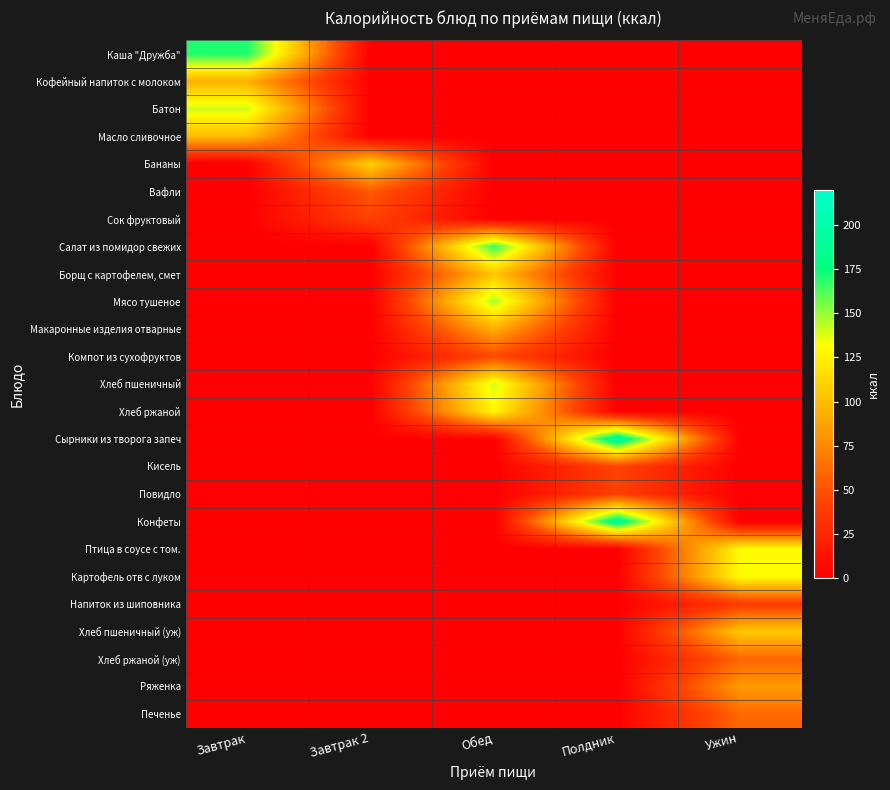

Between Завтрак 2 and Полдник, which is larger?

Завтрак 2